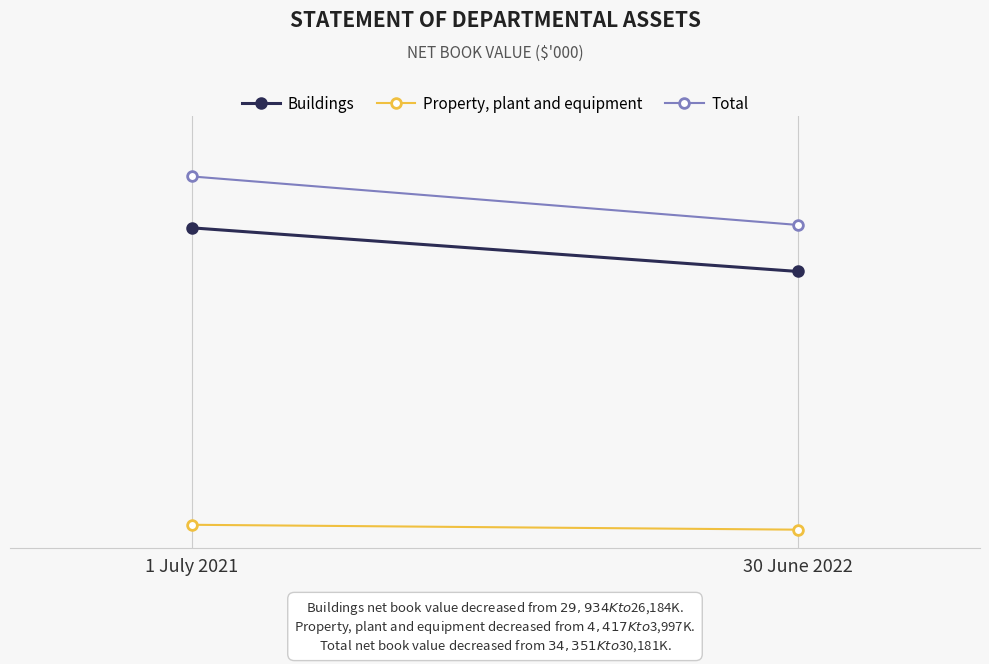

Between 30 June 2022 and 1 July 2021, which is larger?

1 July 2021